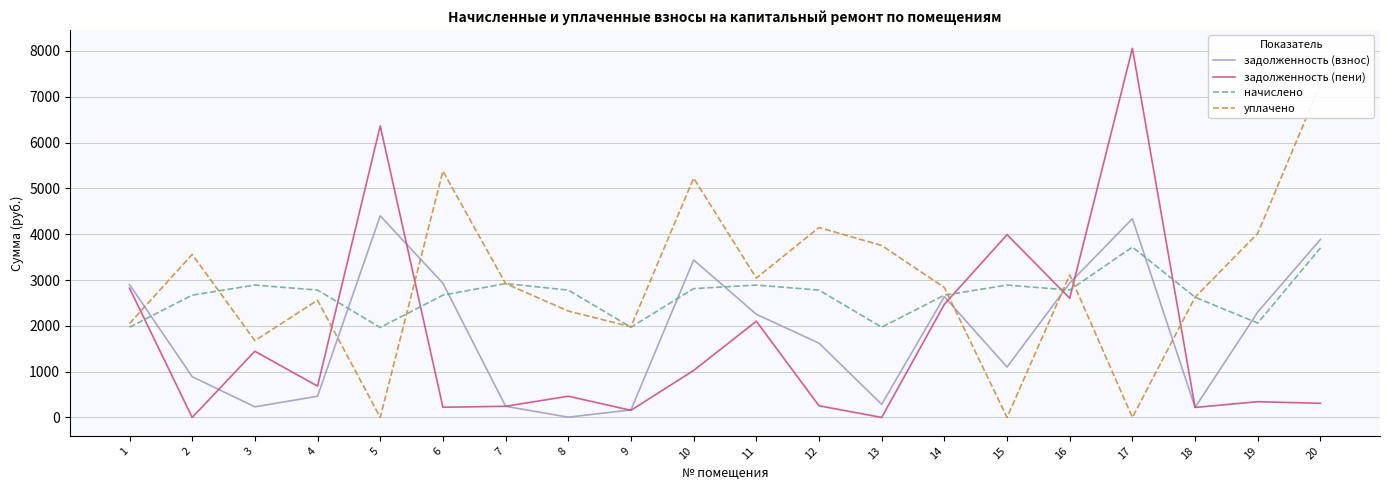

Reading left to right, list all the values displayed in this chart.

задолженность (взнос): 1=2901.5	2=889.9	3=231.5	4=462.9	5=4400.6	6=2931.0	7=243.5	8=5.8	9=164.2	10=3437.8	11=2252.2	12=1621.6	13=286.1	14=2636.1	15=1099.8	16=2934.0	17=4339.4	18=218.7	19=2302.1	20=3886.7
задолженность (пени): 1=2822.9	2=0.3	3=1445.0	4=683.6	5=6364.0	6=222.5	7=243.5	8=463.3	9=155.4	10=1025.4	11=2100.2	12=254.7	13=0.0	14=2470.0	15=3989.9	16=2601.8	17=8059.0	18=218.7	19=343.4	20=308.3
начислено: 1=1969.9	2=2669.8	3=2890.1	4=2779.9	5=1963.4	6=2669.8	7=2922.5	8=2779.9	9=1969.9	10=2812.3	11=2890.1	12=2779.9	13=1969.9	14=2669.8	15=2890.1	16=2779.9	17=3719.5	18=2624.4	19=2060.6	20=3700.1
уплачено: 1=2048.5	2=3559.3	3=1676.5	4=2559.3	5=0.0	6=5378.2	7=2922.5	8=2322.4	9=1978.7	10=5224.8	11=3042.1	12=4146.9	13=3754.2	14=2835.9	15=0.0	16=3112.1	17=0.0	18=2624.4	19=4019.3	20=7278.5